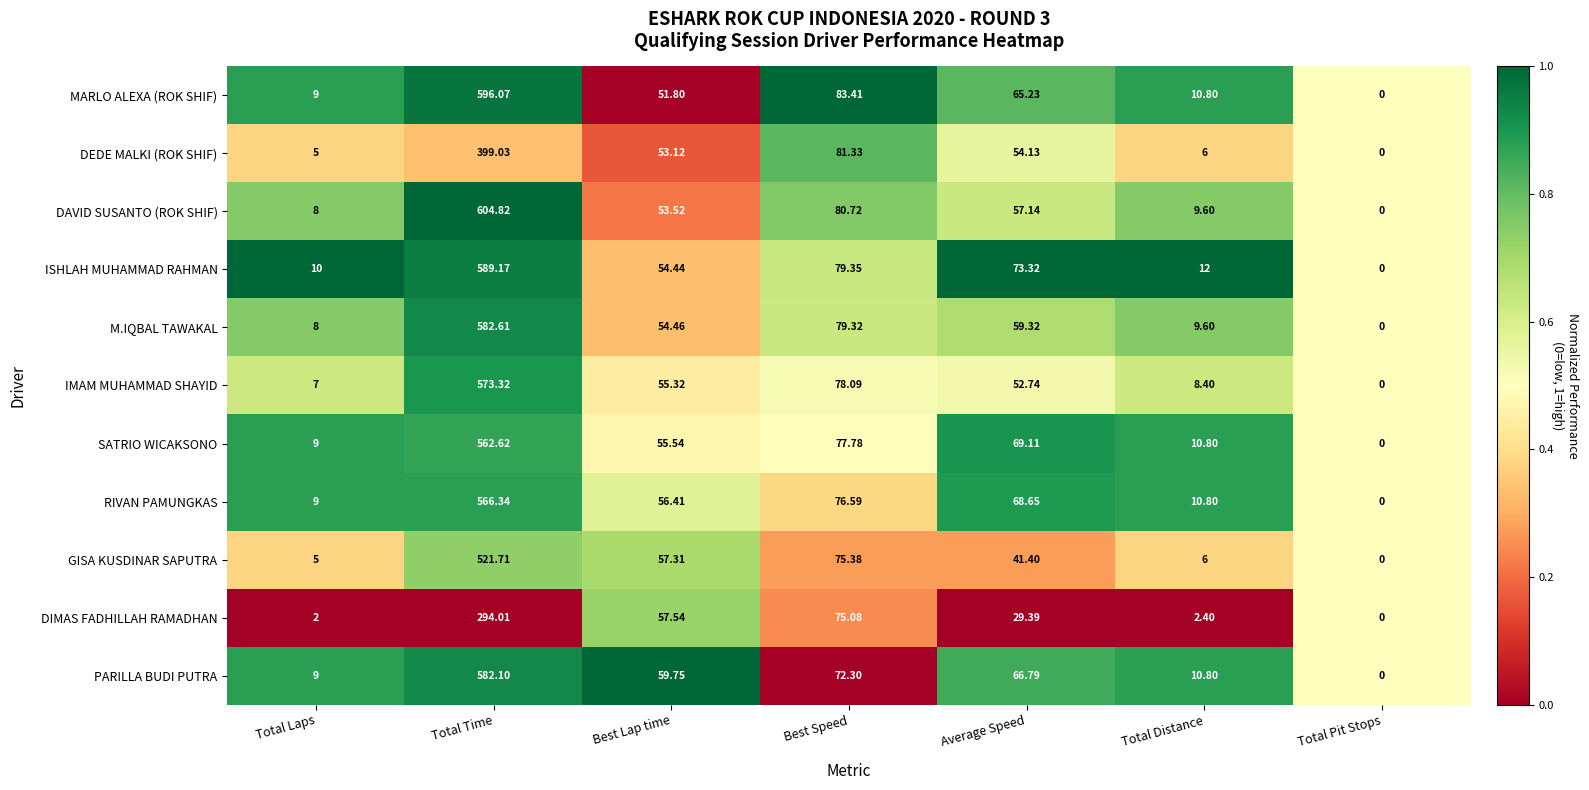

Which series has the largest total across all categories?

ISHLAH MUHAMMAD RAHMAN